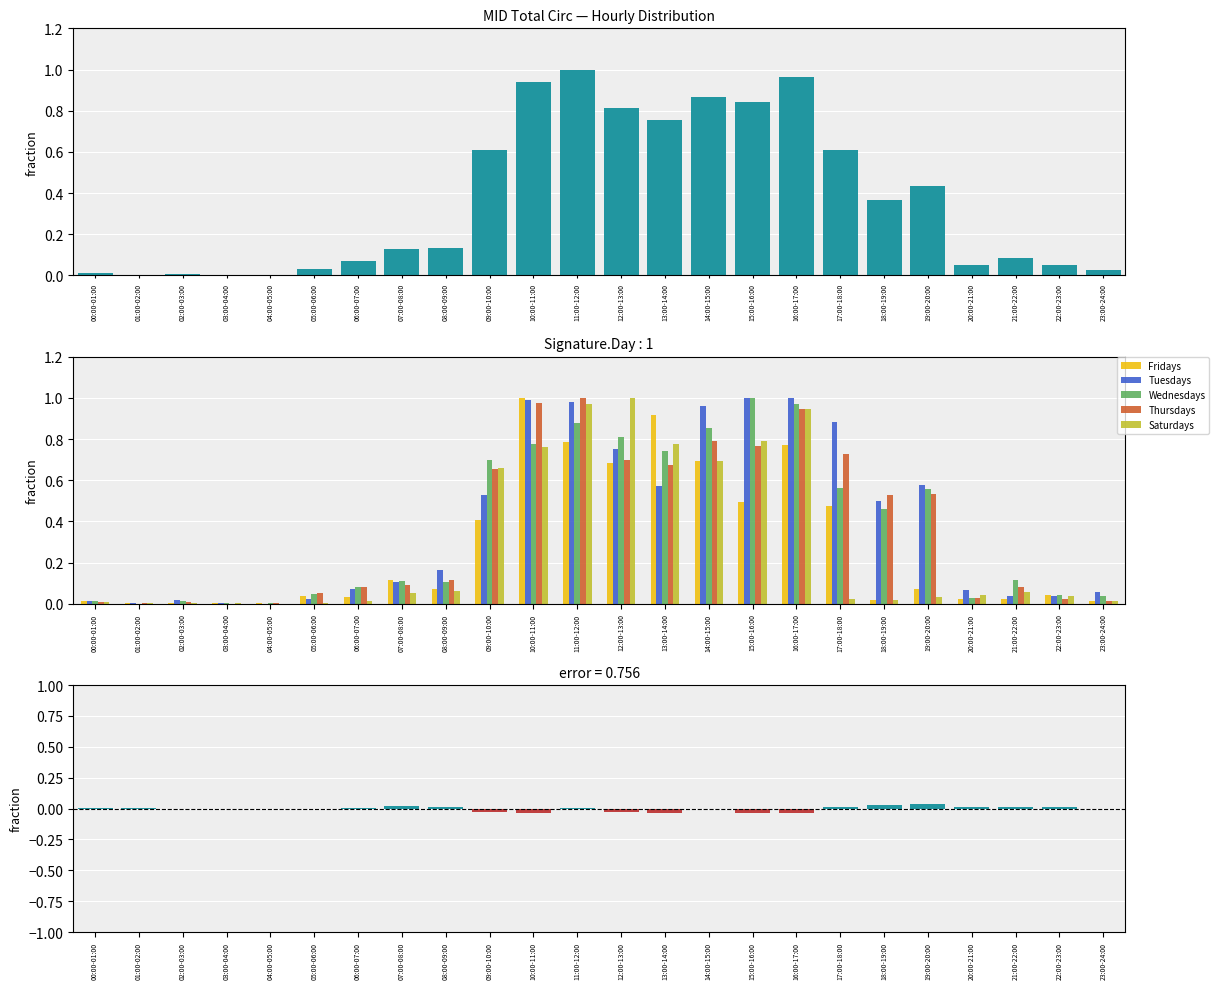

How many series are shown in this chart?

6